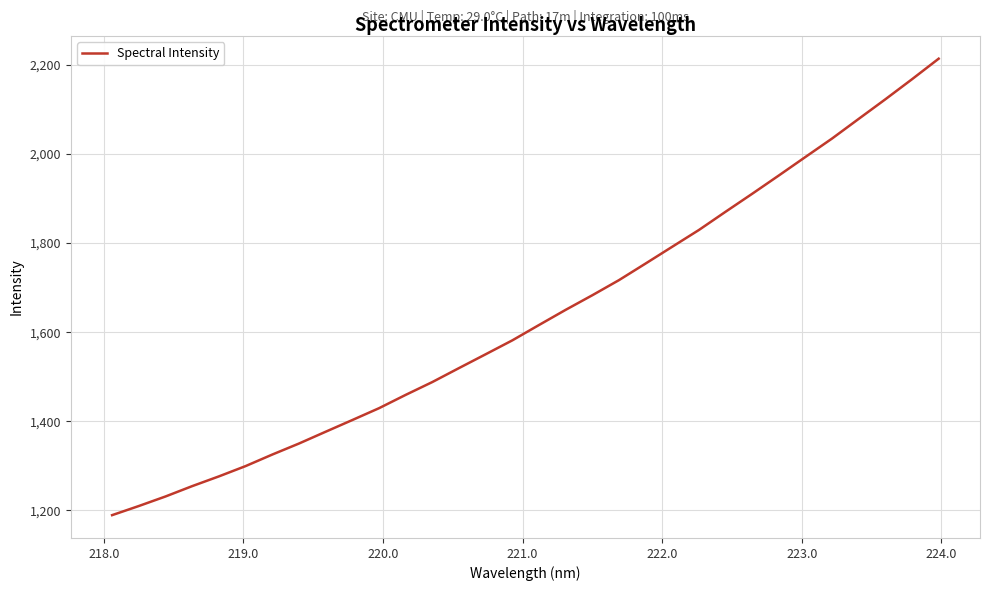

What is the difference between the second highest and minimum values?

978.5